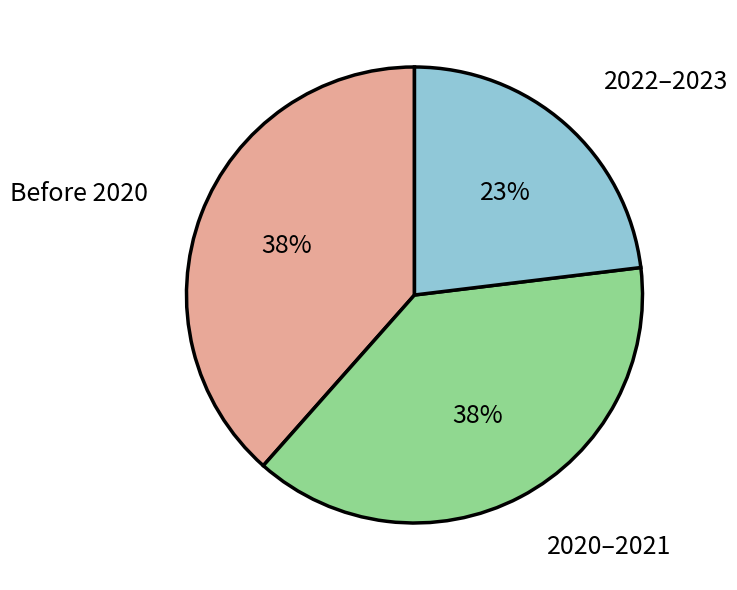

To the nearest percent, what is the average slice percentage?

33%